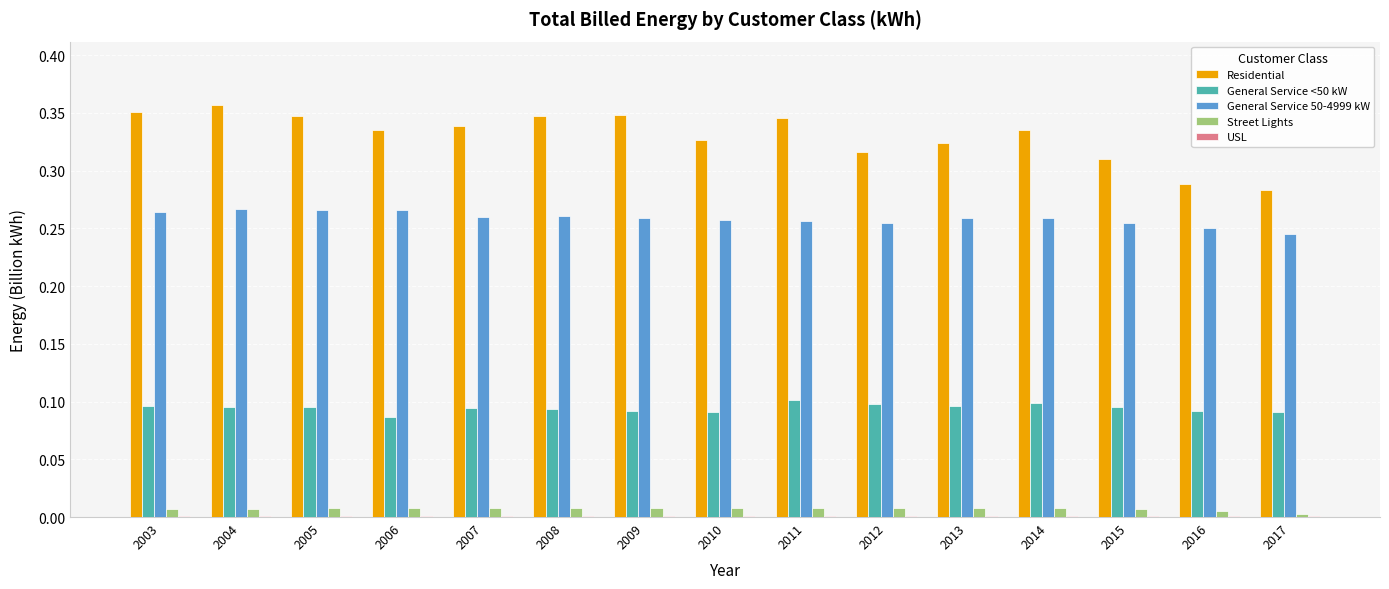

Which series changed the most between 2004 and 2012?

Residential